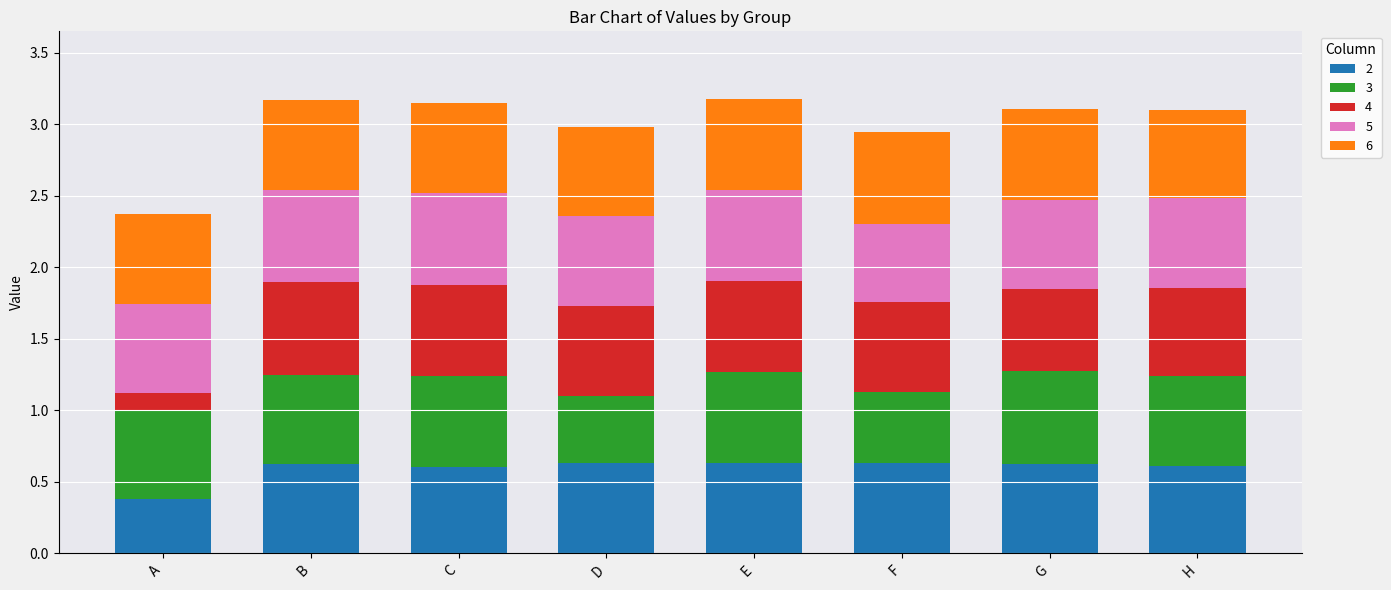

What is the total value across all series at E?

3.2